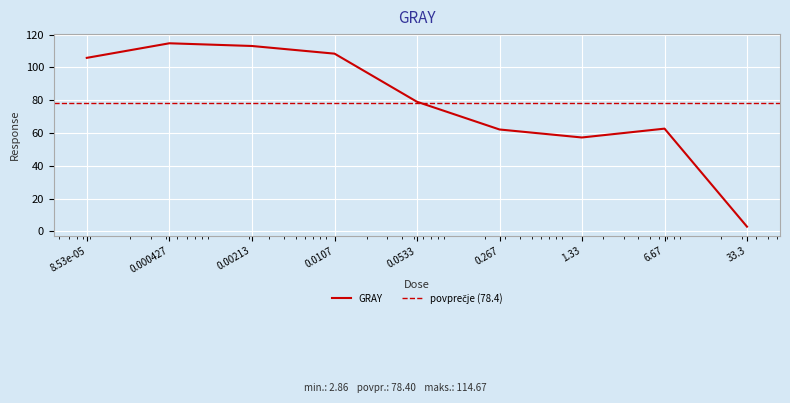

At which label does the data first exceed 79?

8.53e-05